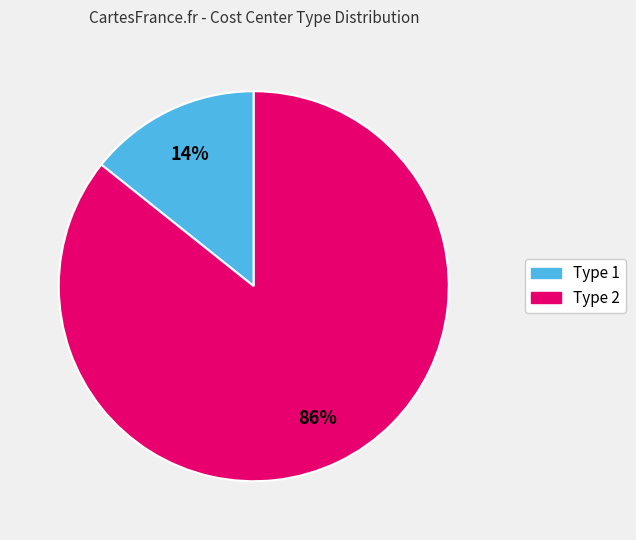

To the nearest percent, what is the average slice percentage?

50%